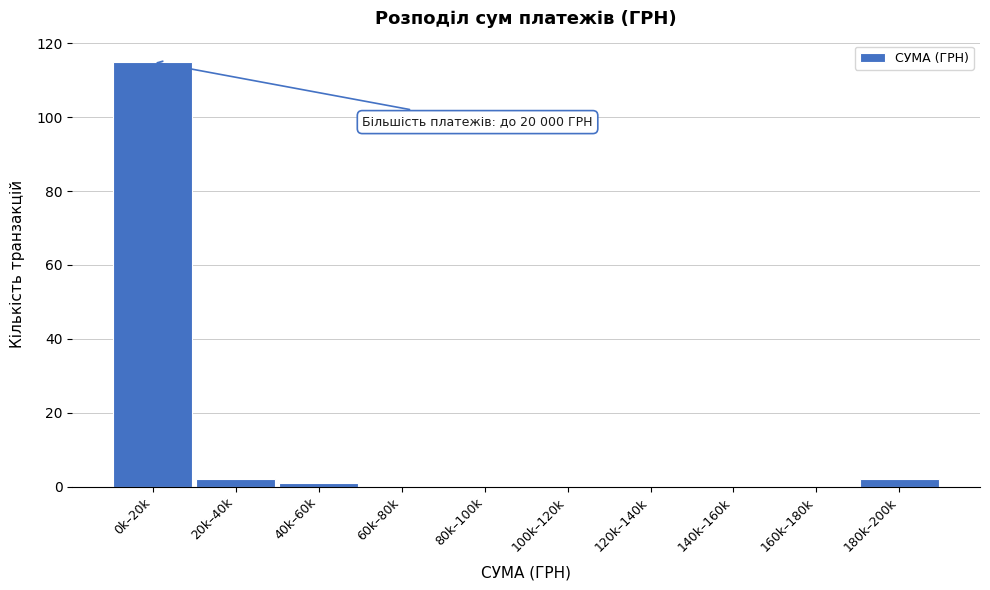

Reading left to right, extract all data points from this chart.

0k–20k=115	20k–40k=2	40k–60k=1	60k–80k=0	80k–100k=0	100k–120k=0	120k–140k=0	140k–160k=0	160k–180k=0	180k–200k=2